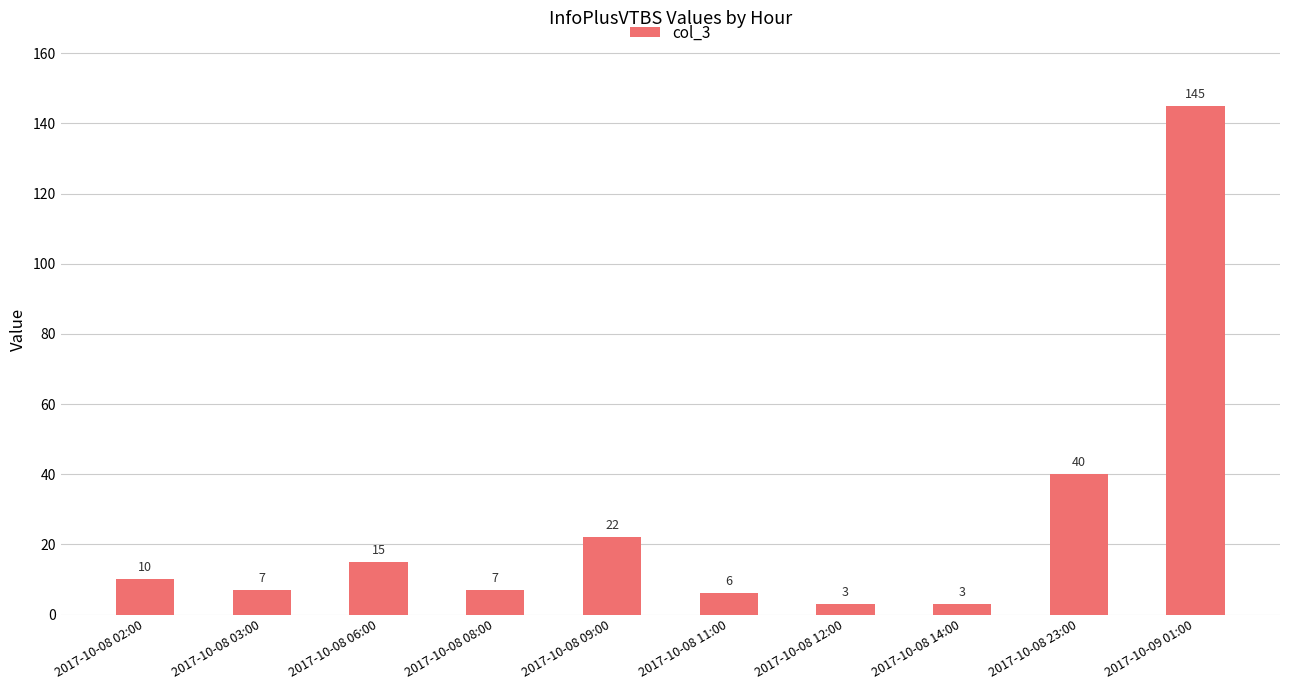

What position from the left is 2017-10-09 01:00?

10